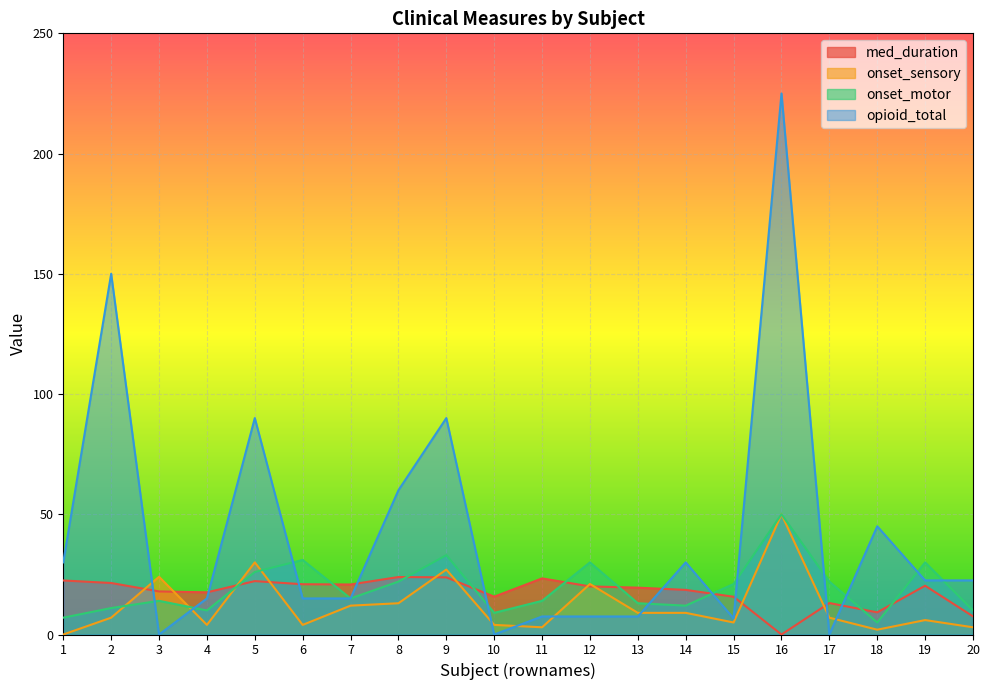

At which category does the chart reach its peak across all series?

16